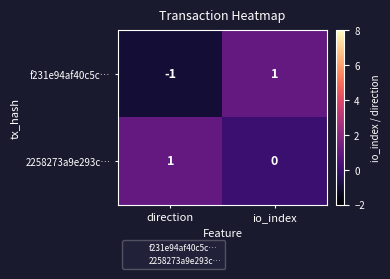

Which category has the highest value in the f231e94af40c5c… series?

io_index